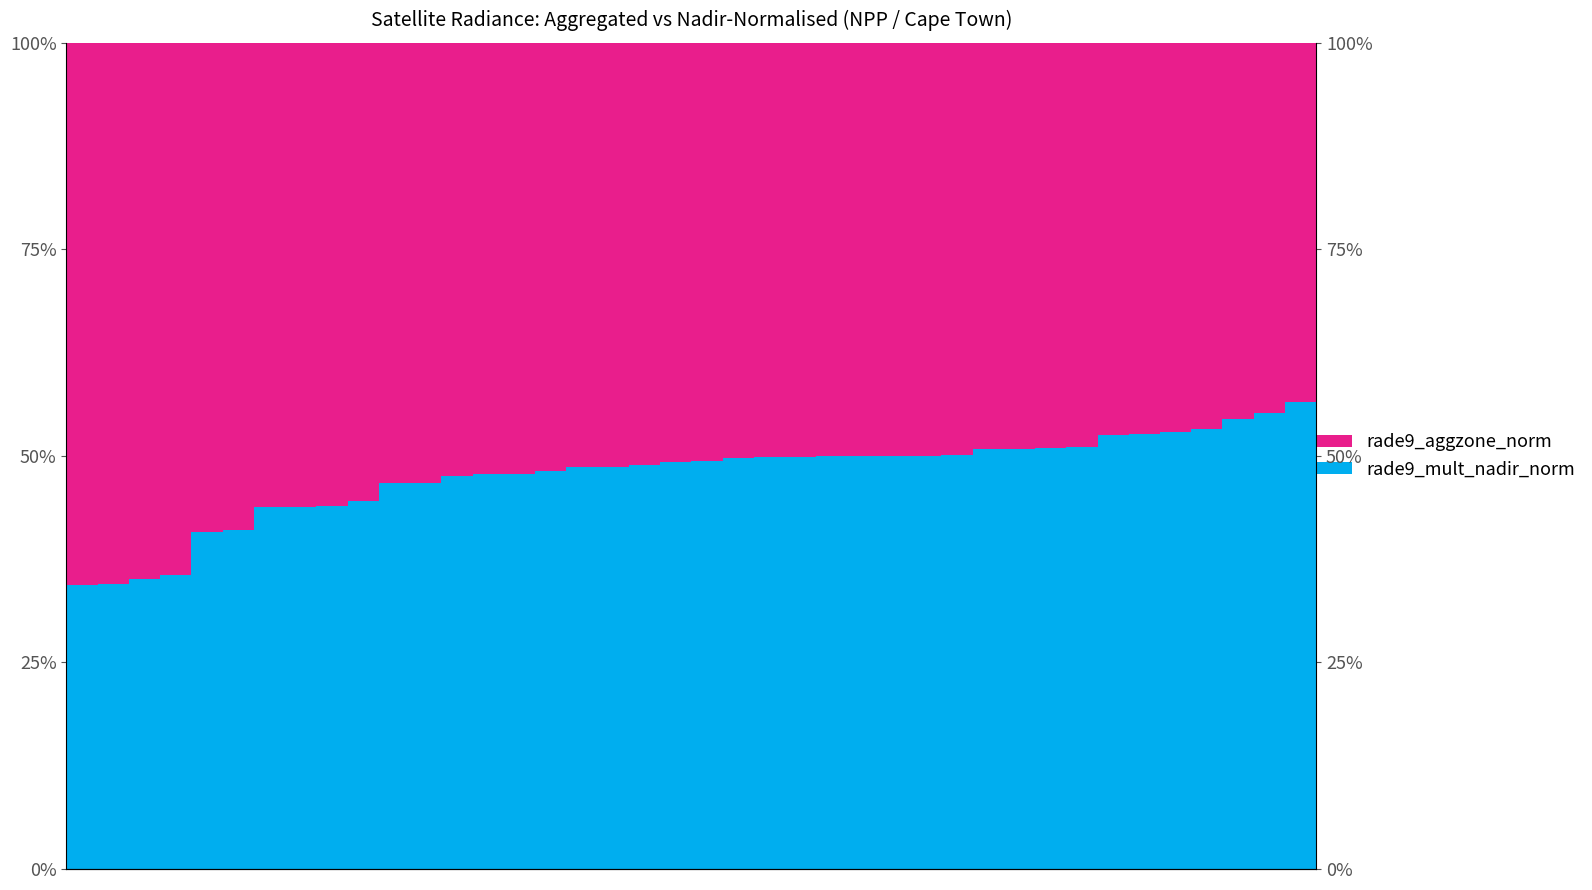

The value of rade9_aggzone_norm at 35 is 62.4. True or false?

False